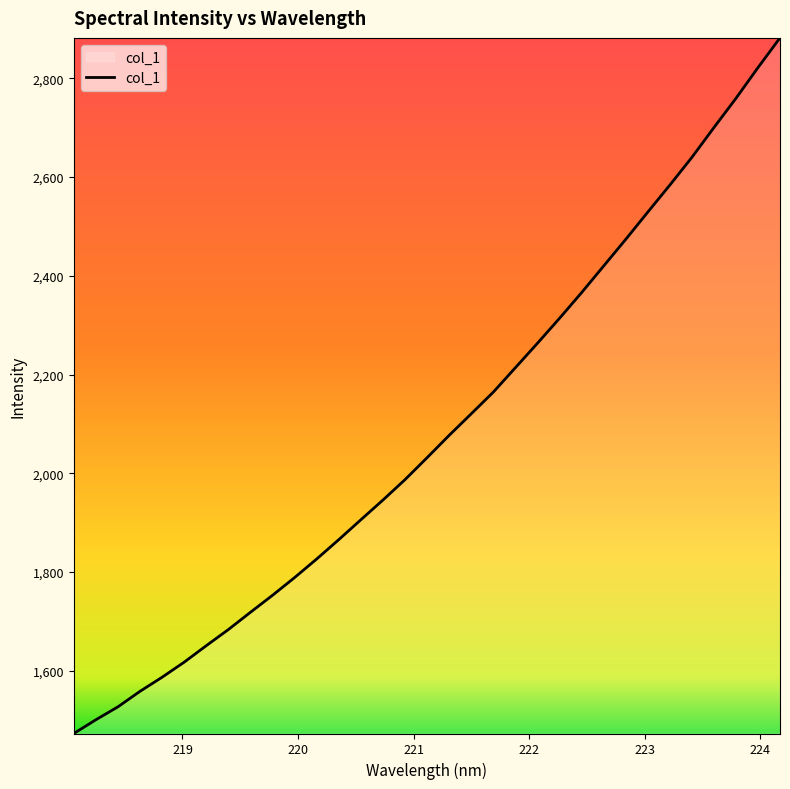

Reading right to left, extract all data points from this chart.

2882.1	2821.8	2759.5	2700.2	2639.8	2583.7	2529.0	2473.6	2419.8	2365.8	2313.9	2263.3	2213.8	2164.3	2120.4	2076.8	2031.6	1987.1	1945.7	1905.8	1865.5	1826.3	1788.7	1752.7	1718.3	1683.3	1650.6	1617.2	1586.6	1558.1	1526.6	1500.4	1472.6